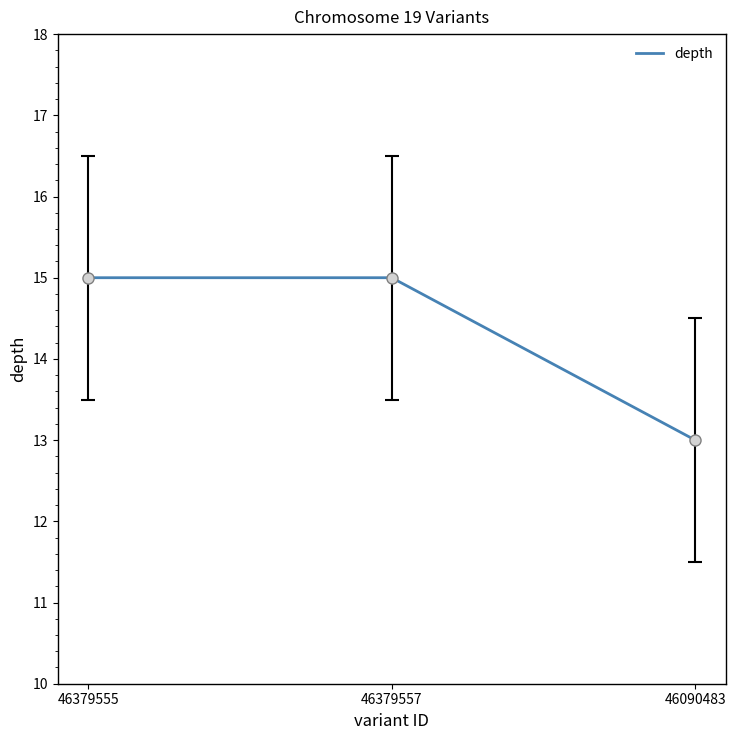

What is the sum of the values at 46379557 and 46379555?

30